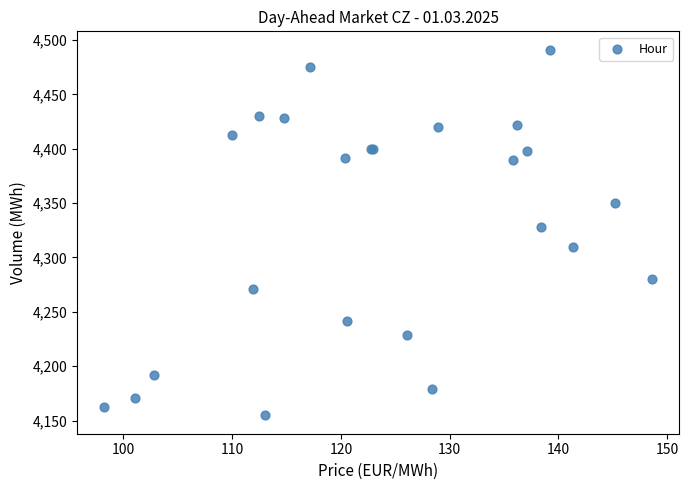

What Y value in the scatter plot is closest to 4322?

4328.3